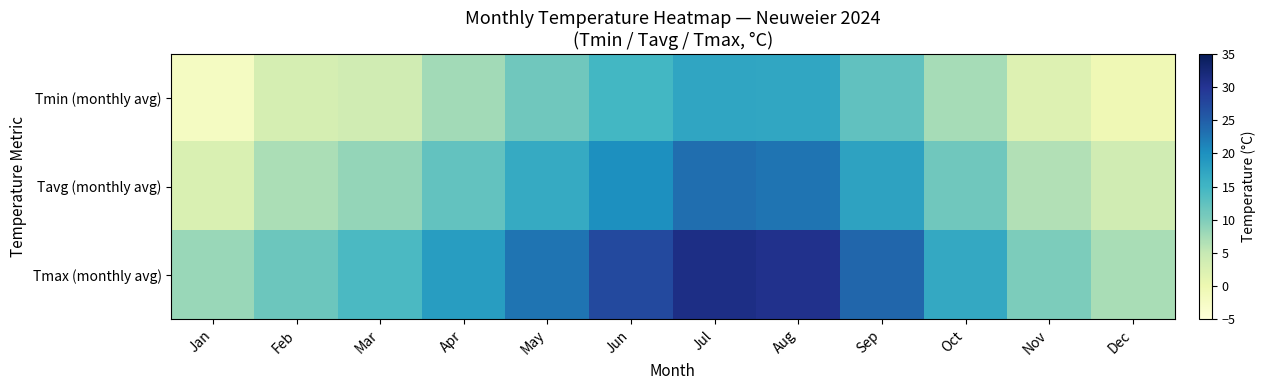

Which has a higher value, Jan or Nov?

Nov